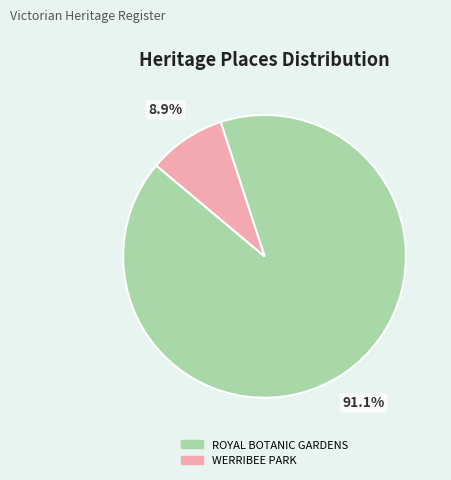

To the nearest percent, what portion does ROYAL BOTANIC GARDENS represent?

91%